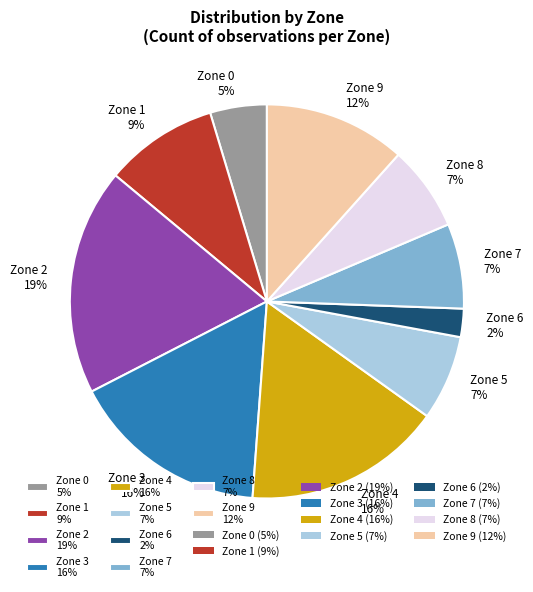

Which slice is the smallest?

Zone 6